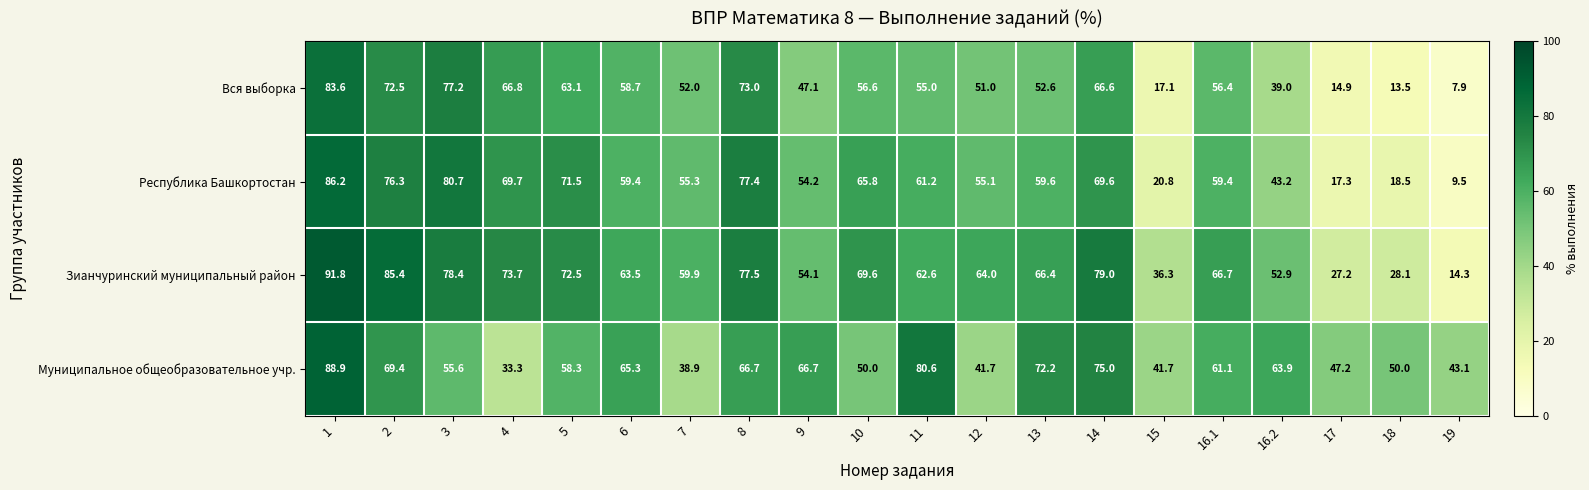

At which label is Республика Башкортостан closest to 47?

16.2